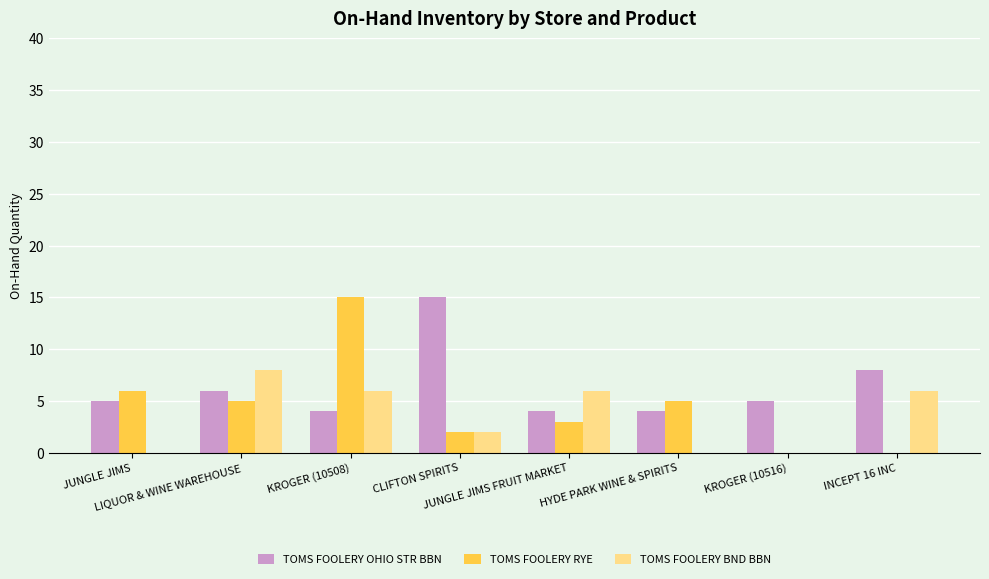

The TOMS FOOLERY BND BBN series shows 0 at JUNGLE JIMS. True or false?

True